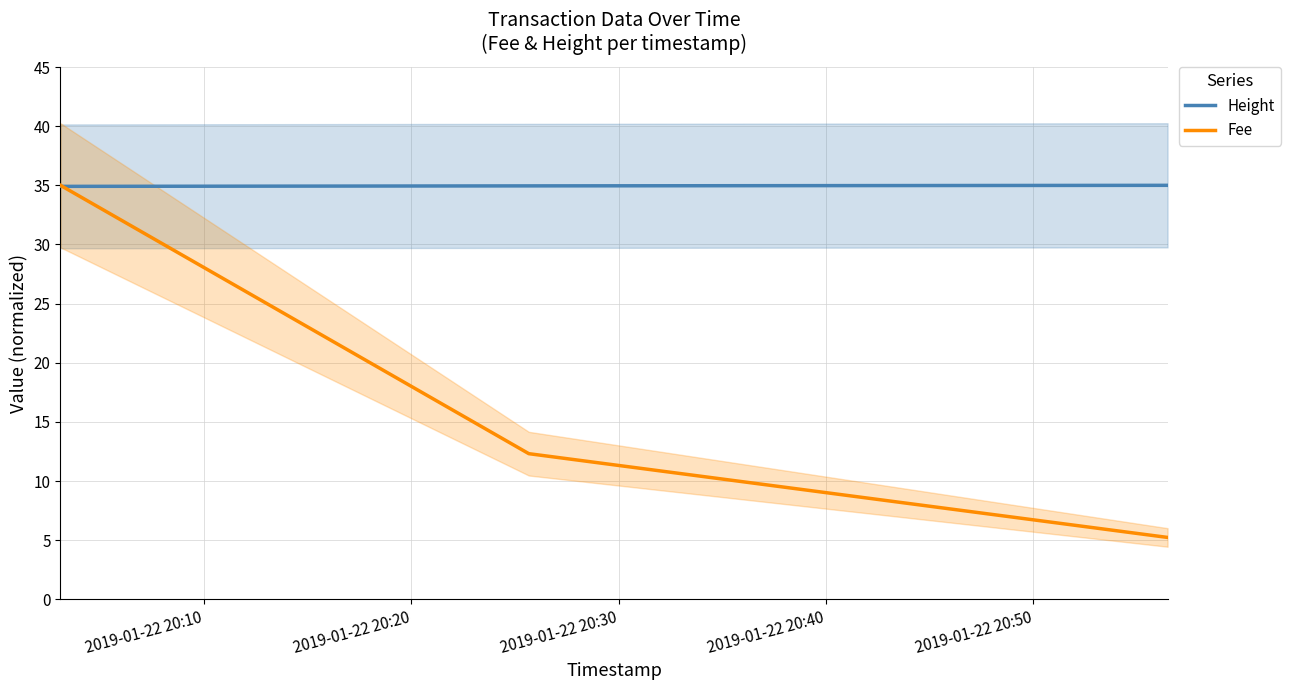

What is the highest value of the Fee series?

35.0